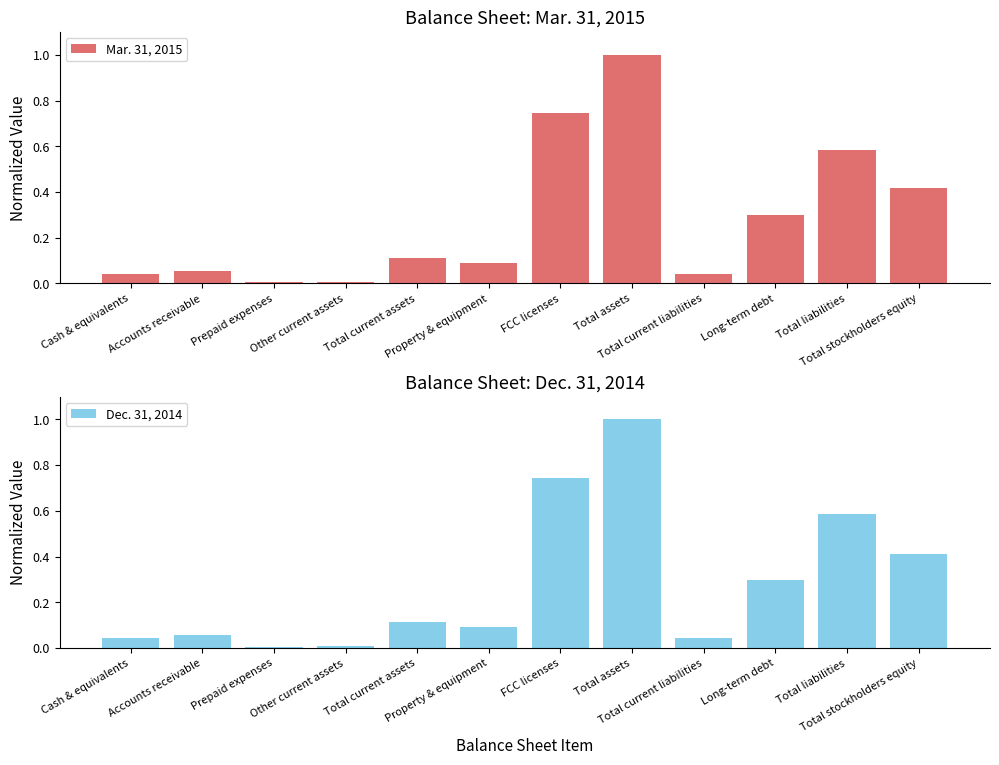

At which label does Mar. 31, 2015 reach its minimum?

Other current assets